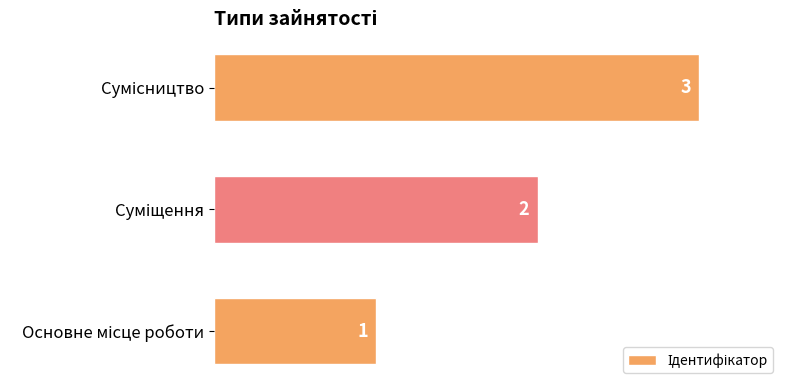

How many values are between 1 and 3?

3